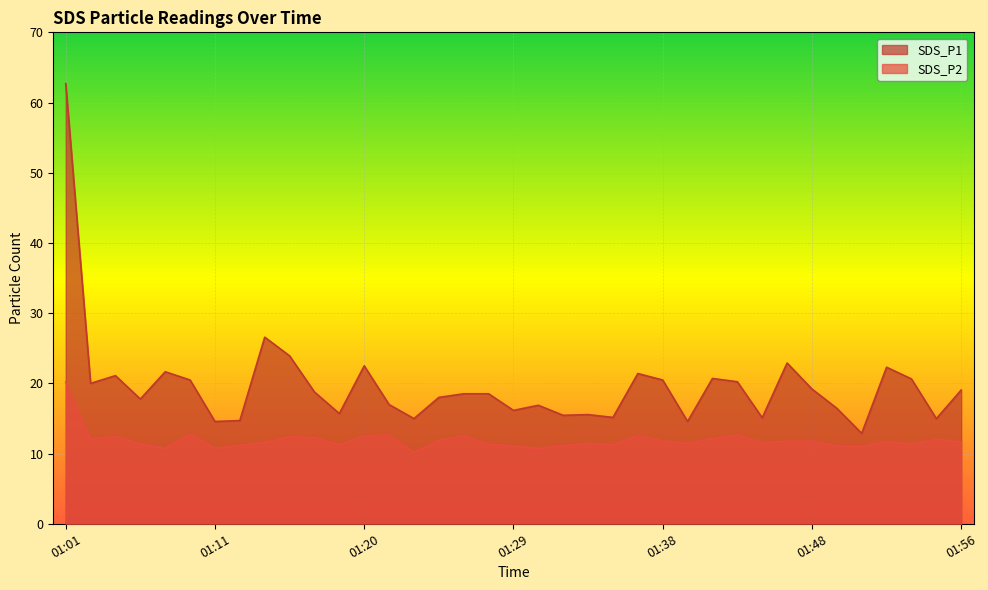

Reading right to left, extract all data points from this chart.

SDS_P1: 19.1	15.0	20.6	22.3	12.9	16.4	19.2	22.9	15.1	20.2	20.7	14.6	20.5	21.4	15.2	15.6	15.4	16.9	16.1	18.5	18.5	18.0	15.0	17.0	22.5	15.7	18.8	23.9	26.6	14.7	14.6	20.5	21.6	17.8	21.1	20.0	62.7
SDS_P2: 11.7	12.1	11.3	11.7	11.0	11.1	11.8	11.8	11.5	12.7	12.1	11.4	11.8	12.6	11.2	11.4	11.2	10.7	11.1	11.3	12.6	11.8	10.1	12.7	12.5	11.2	12.2	12.4	11.6	11.2	10.8	12.8	10.8	11.3	12.4	12.0	20.2